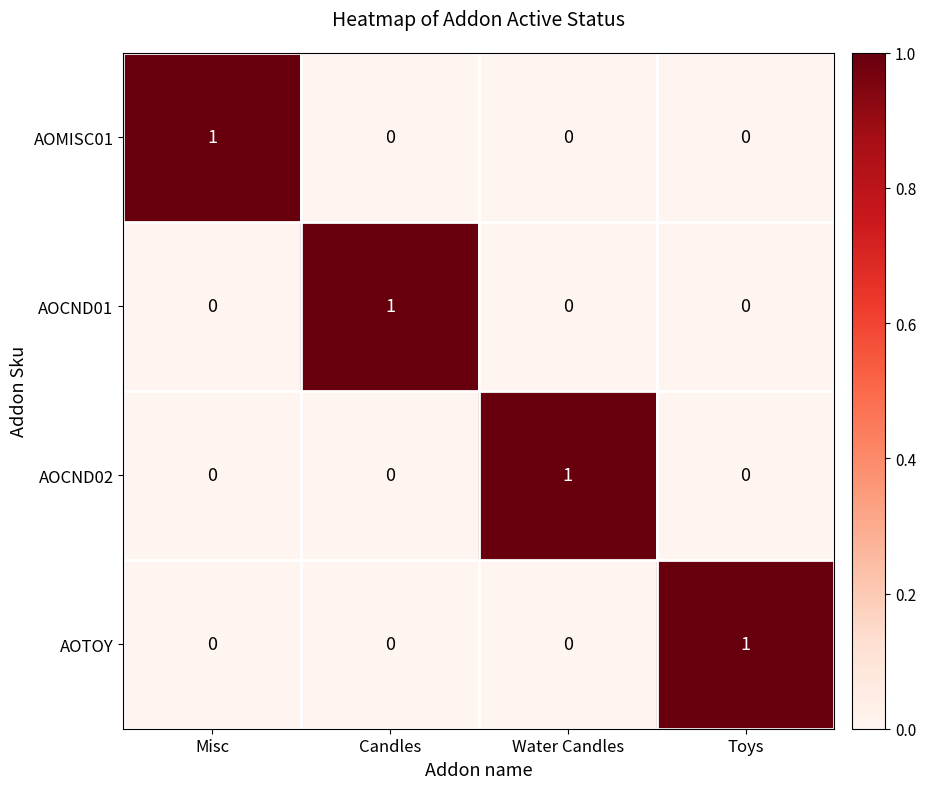

What is the greatest value displayed?

1